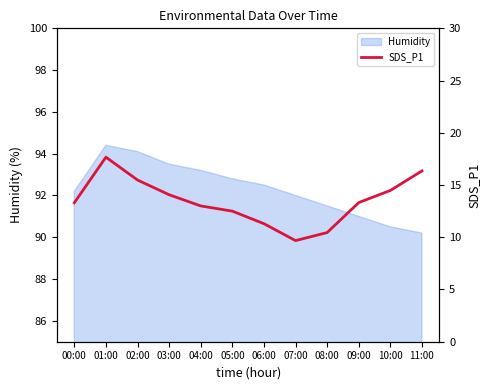

True or false: there are more than 0 points higher than both neighbors.

True